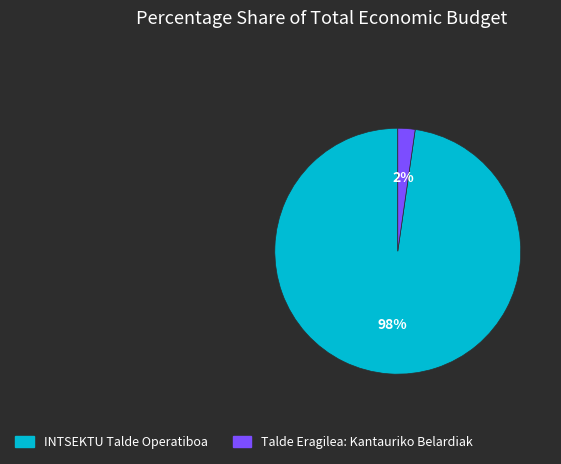

Count the number of slices in the pie.

2